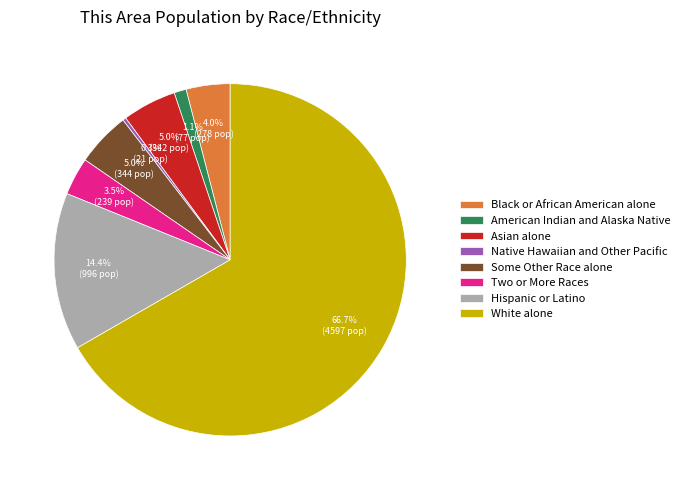

What percentage is NOT represented by White alone?

33.3%